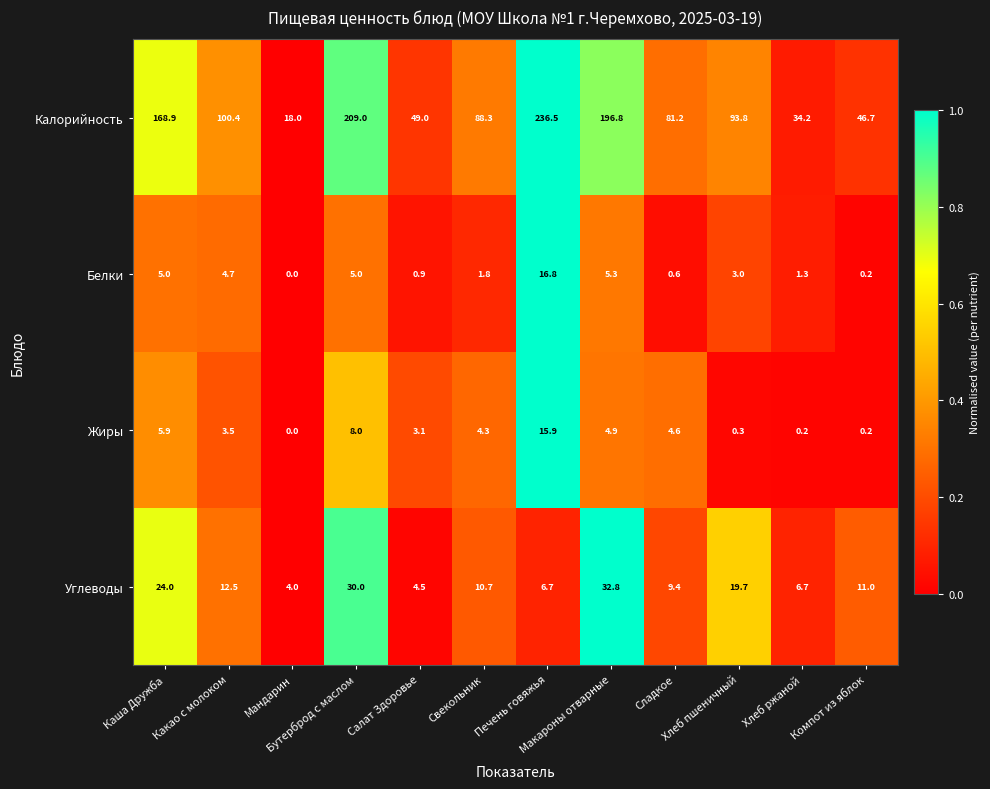

Which series has the largest total across all categories?

Калорийность